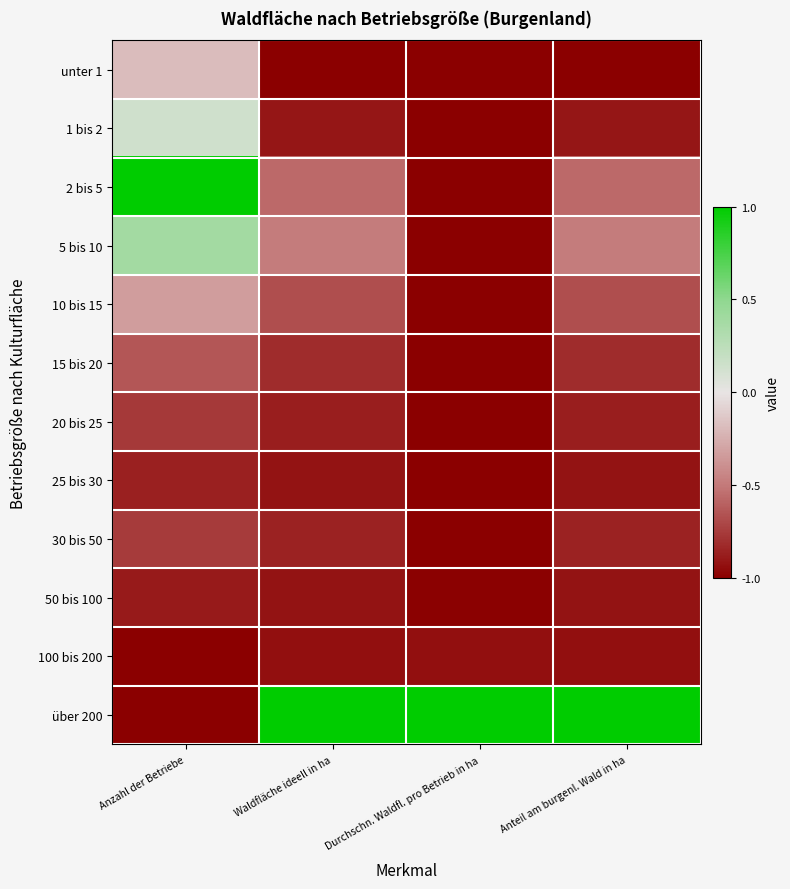

Which series has the widest spread of values?

über 200